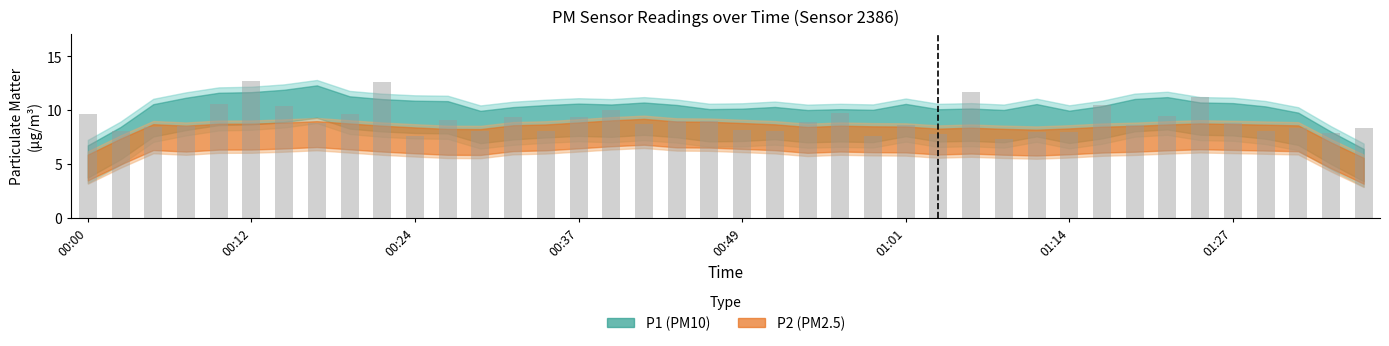

What is the difference between the maximum and second lowest values?

5.1